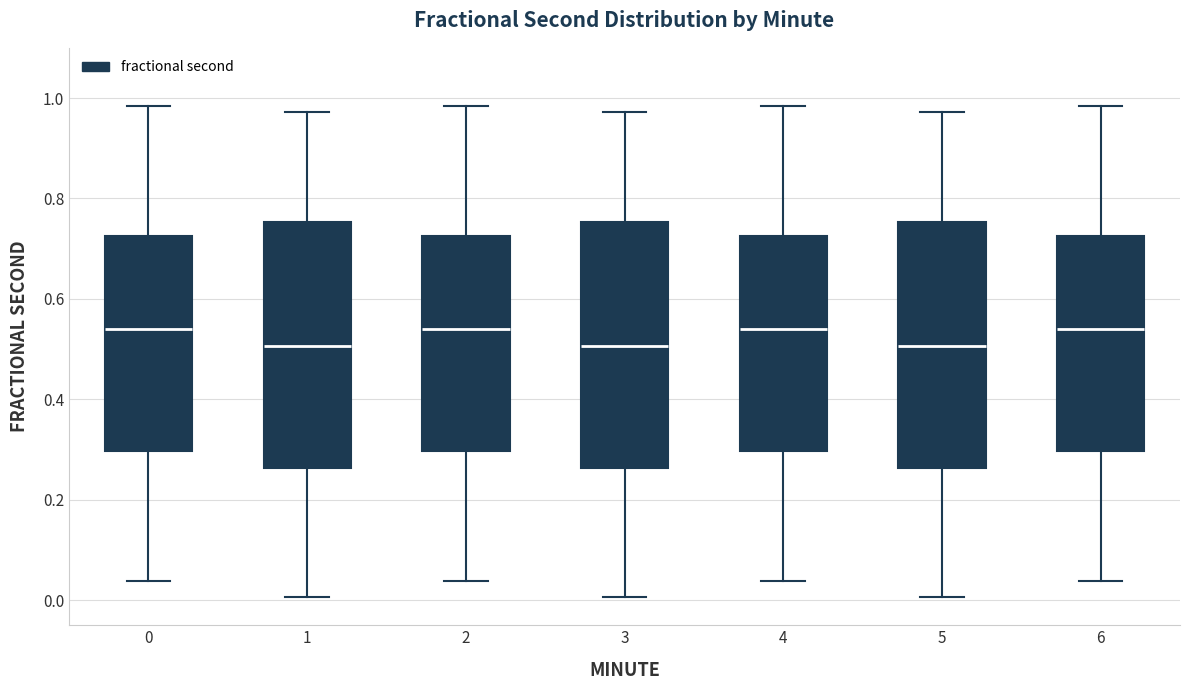

Where does the upper whisker of the box at x = 0 end on the y-axis? The values are not printed on the chart, so give them approximately, as read against the axis.

0.98